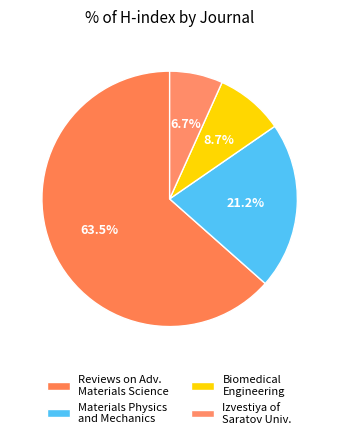

Count the number of slices in the pie.

4